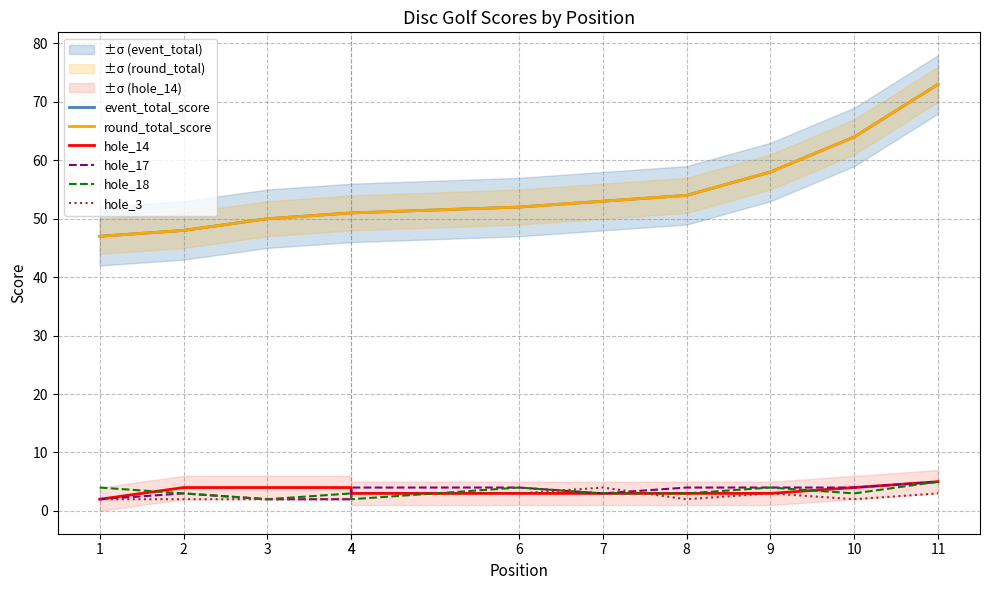

How many values in the event_total_score series are below 52?

5